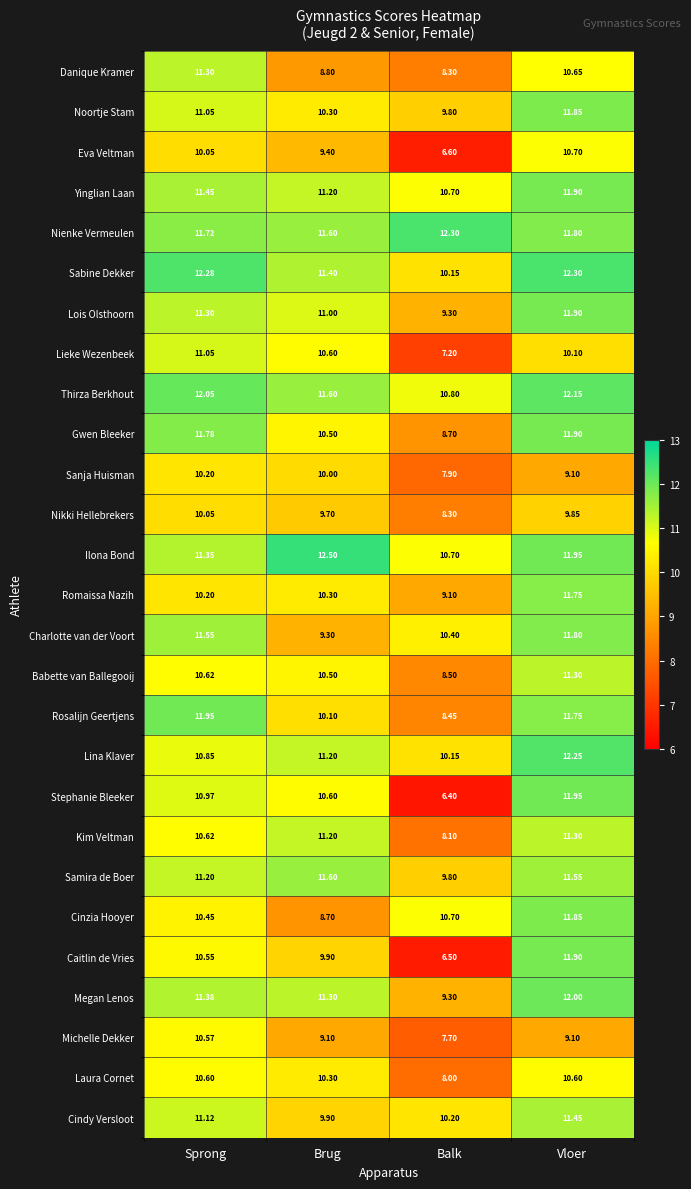

Where does the Michelle Dekker series first go above 9?

Sprong